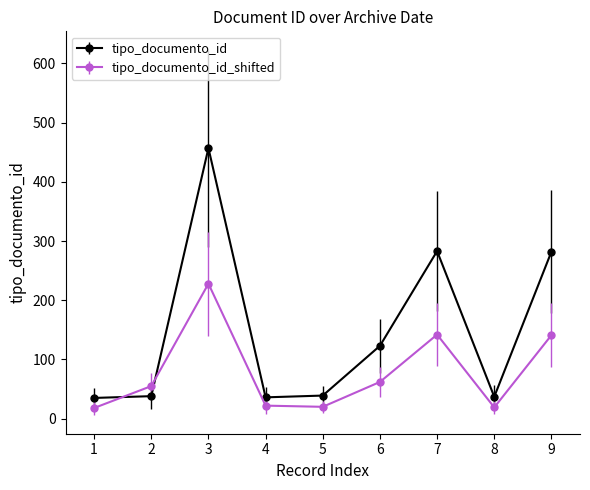

In tipo_documento_id_shifted, how many points are higher than both neighbors (excluding endpoints)?

2